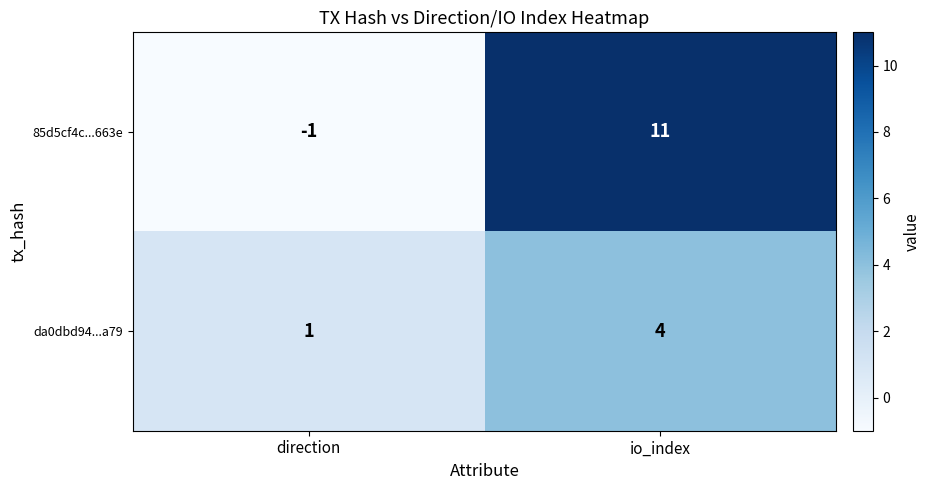

The da0dbd94...a79 series shows 4 at io_index. True or false?

True